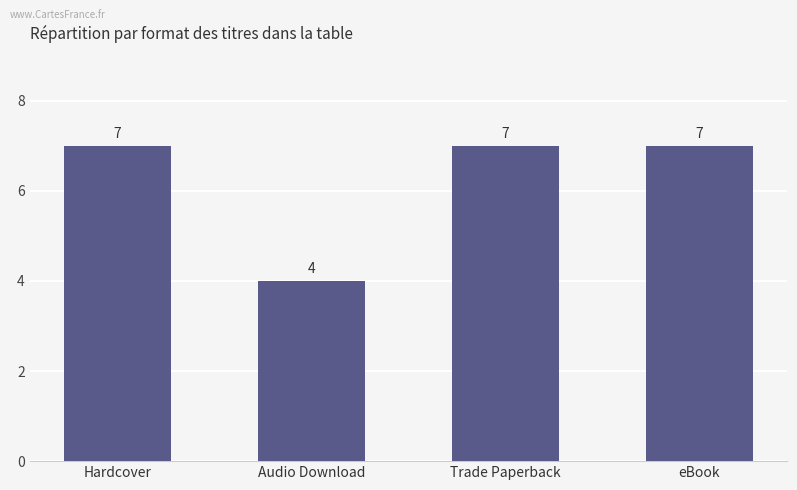

What is the sum of all values?

25